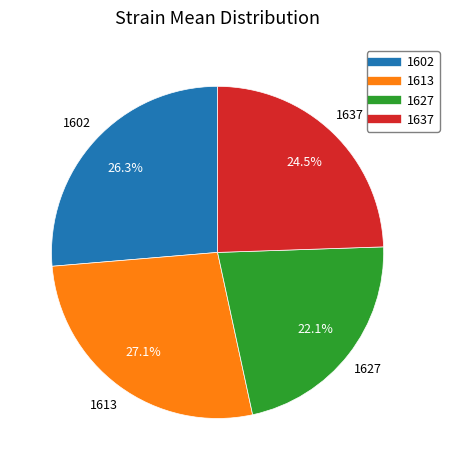

Is the sum of 1613 and 1637 greater than half?

Yes